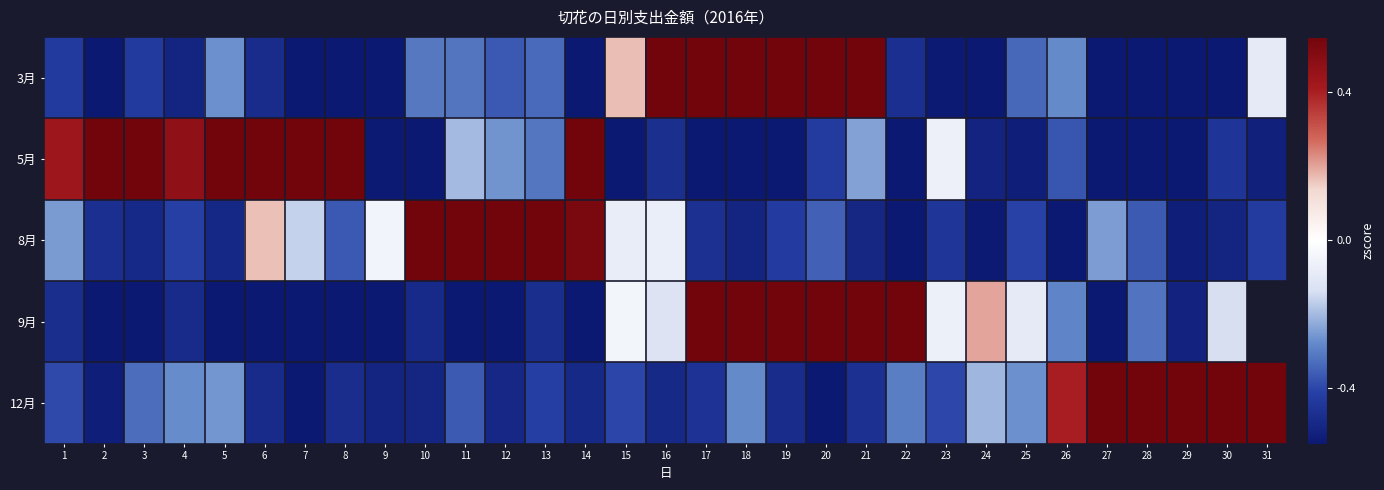

What is the difference between the highest and lowest values at 29?

3.8